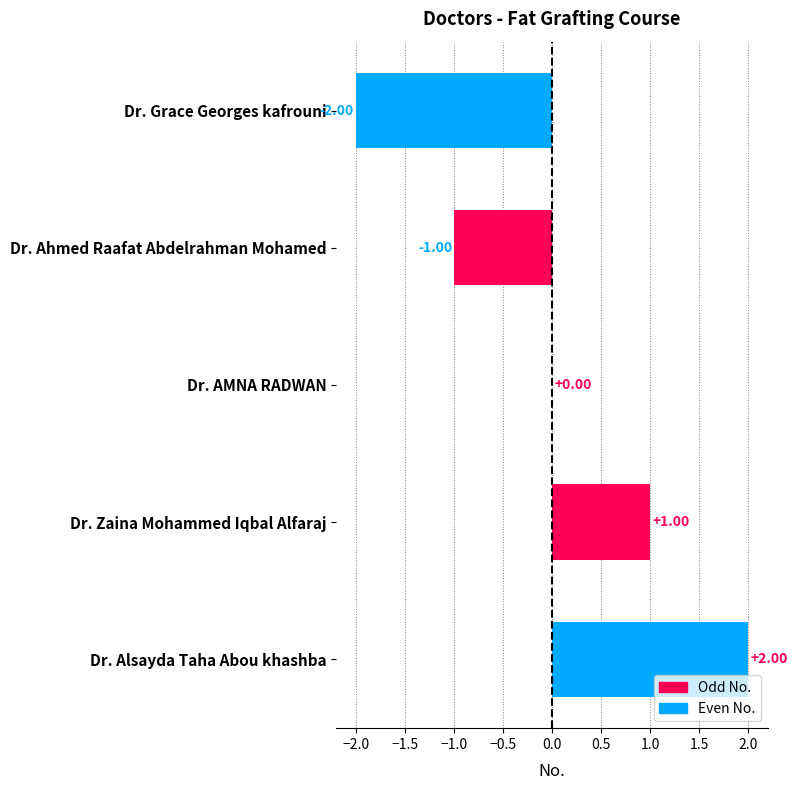

Are the bars horizontal?

Yes